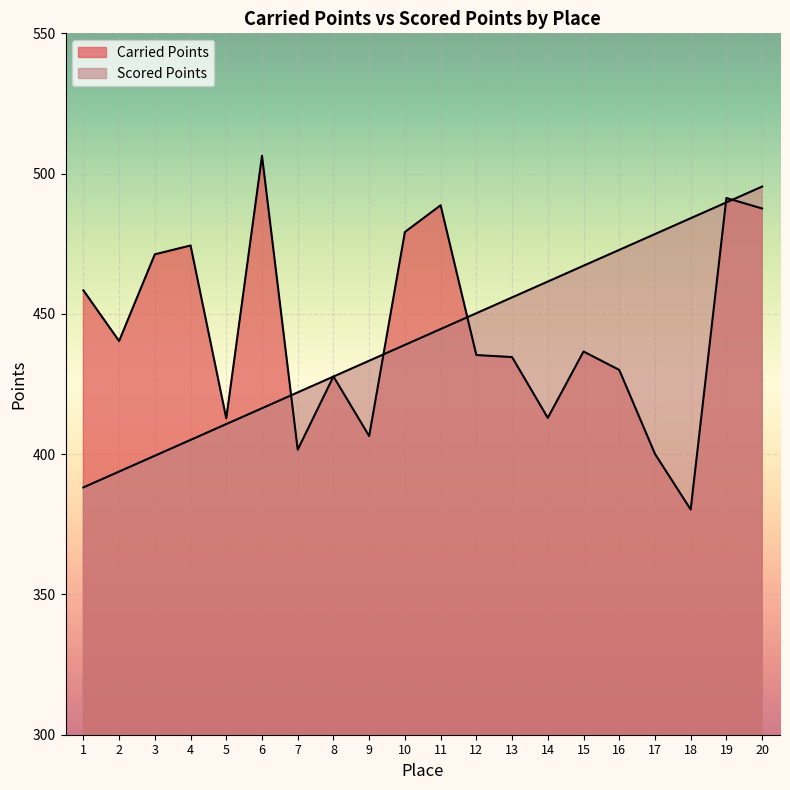

List the series in order of their peak value, highest first.

Carried Points, Scored Points